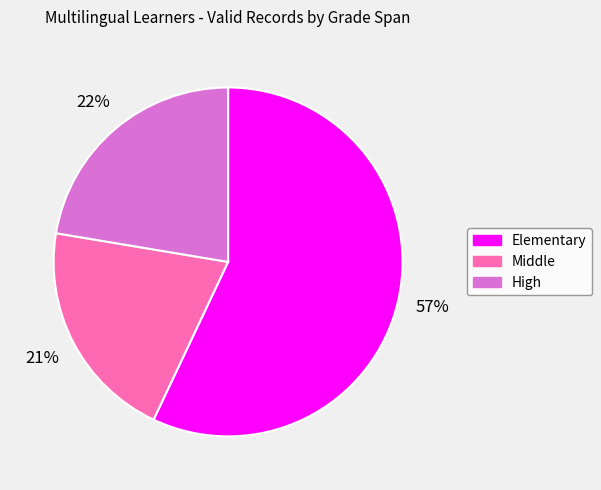

Is Elementary the majority of the pie?

Yes